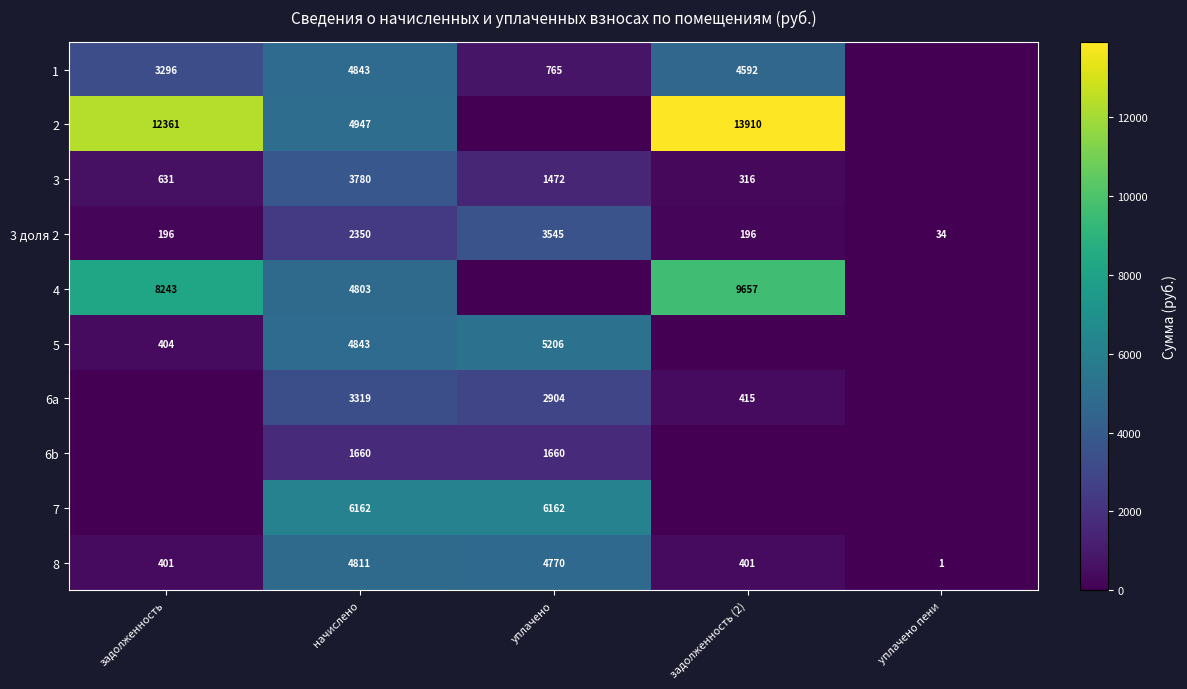

What is the sum of all 1 values?

13496.6